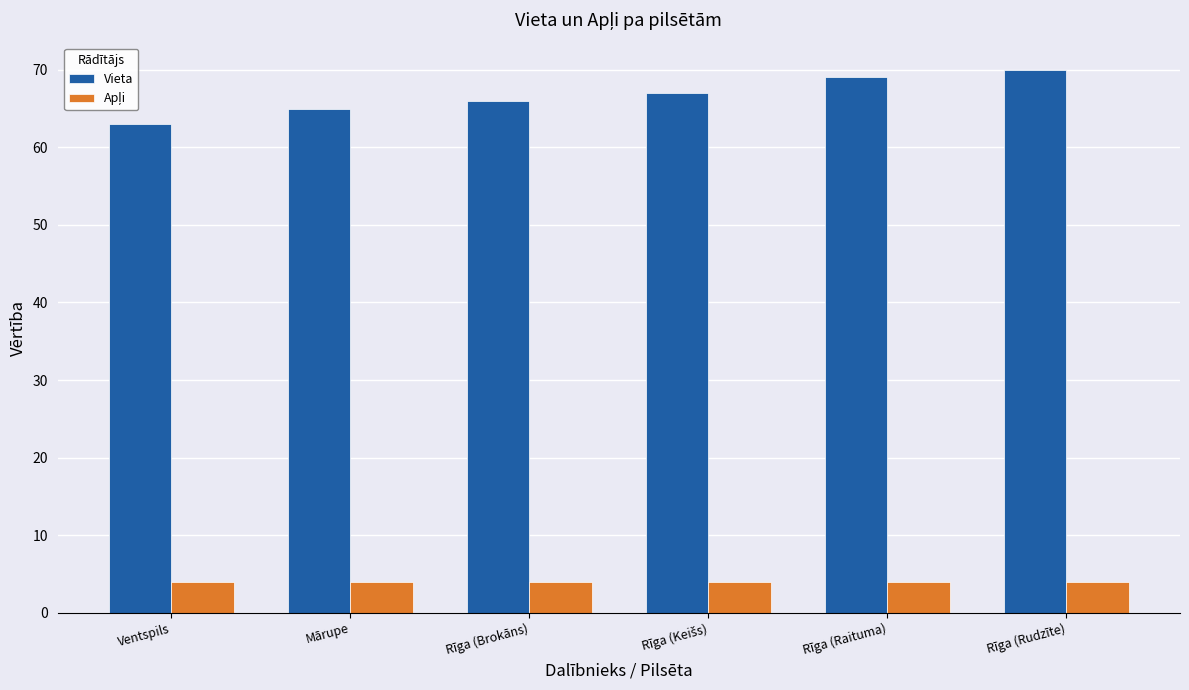

What is the label of the 1st bar from the right?

Rīga (Rudzīte)